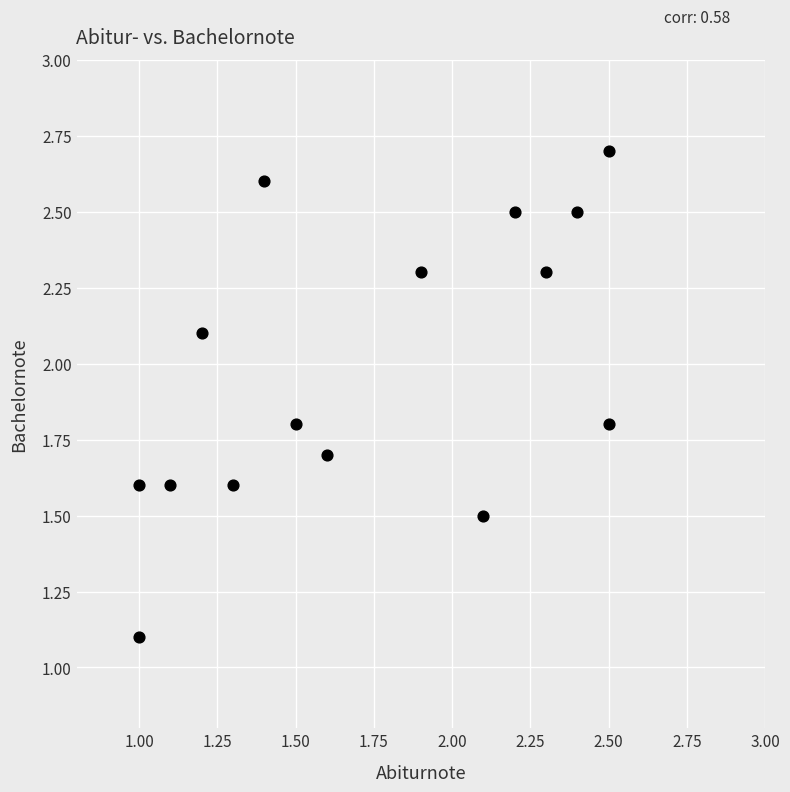

What Y value in the scatter plot is closest to 1?

1.1